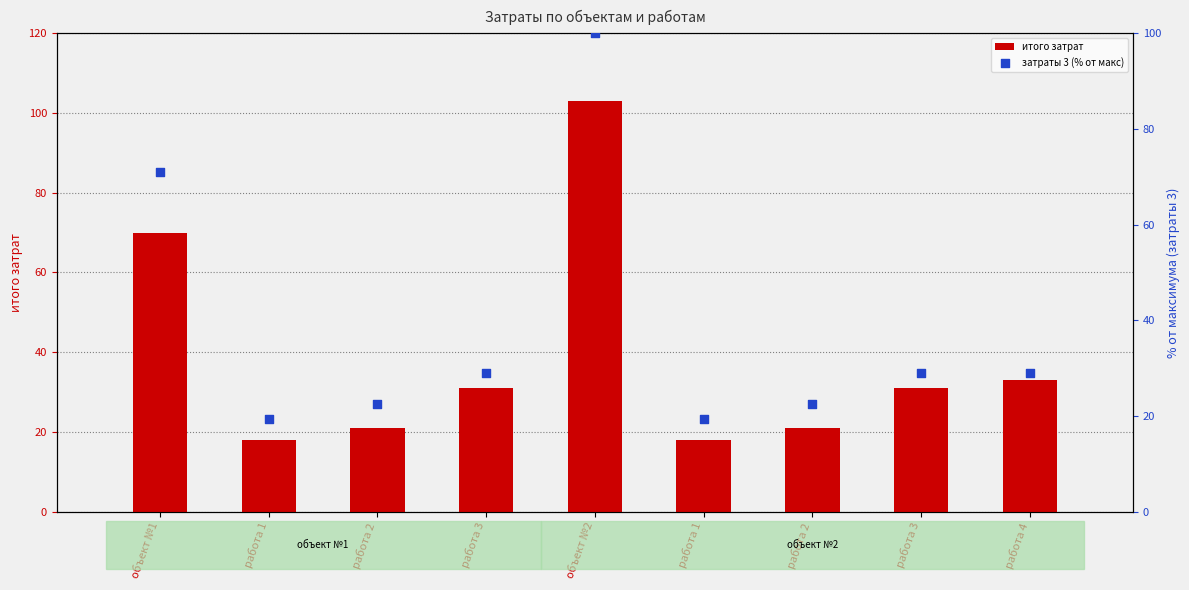

Is the value of затраты 3 (% от макс) at работа 1 greater than the value of итого затрат at работа 3?

No